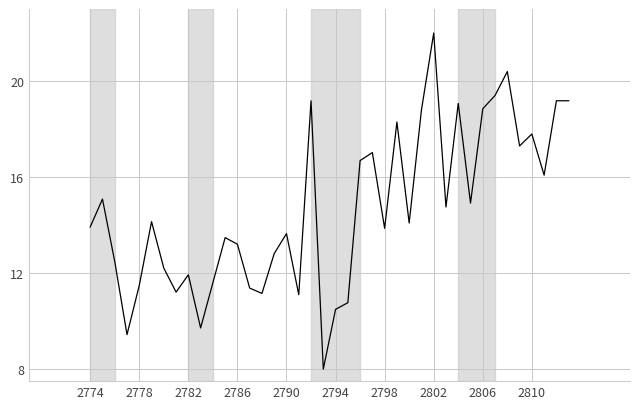

What is the difference between the maximum and minimum values?

14.0